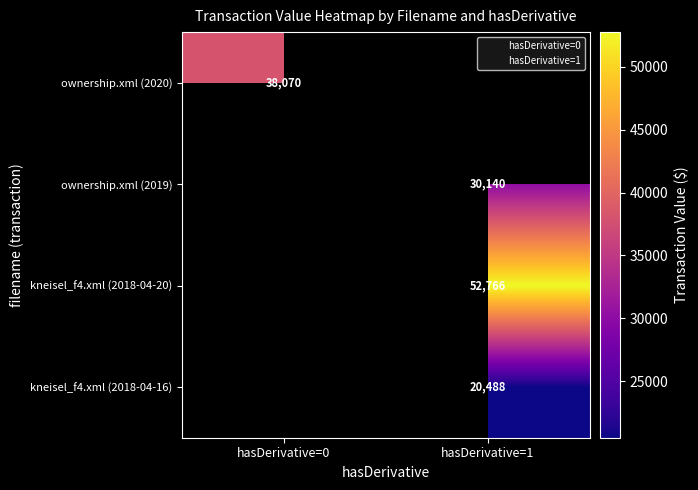

Which has a higher value, hasDerivative=1 or hasDerivative=0?

hasDerivative=0